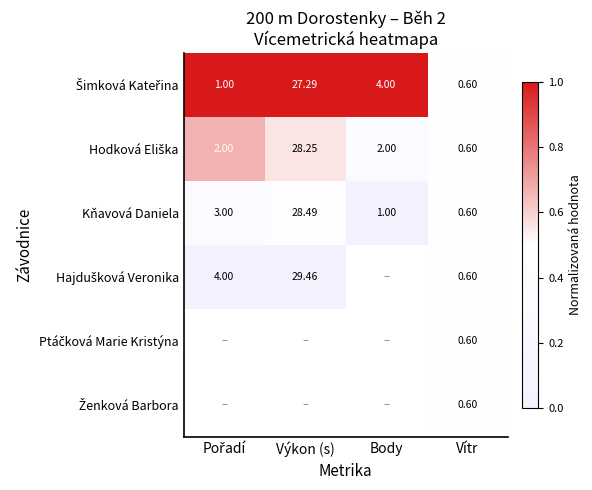

Which category has the lowest value in the Kňavová Daniela series?

Vítr